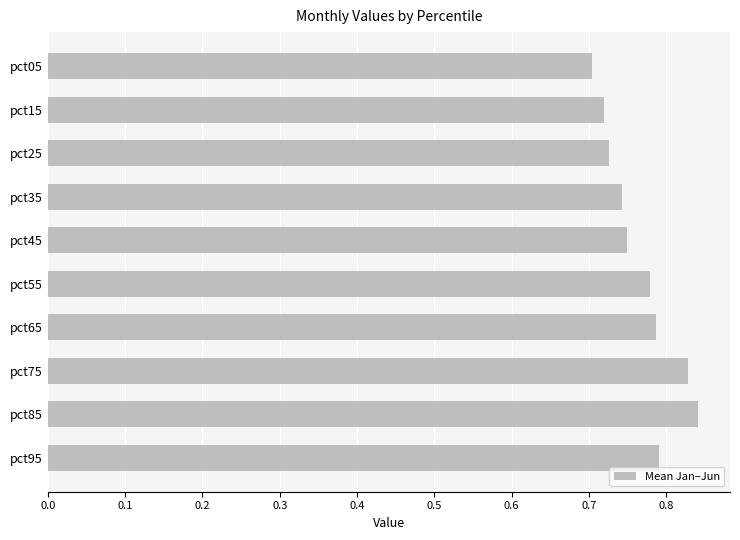

Count the values in the range 0 to 1.

10